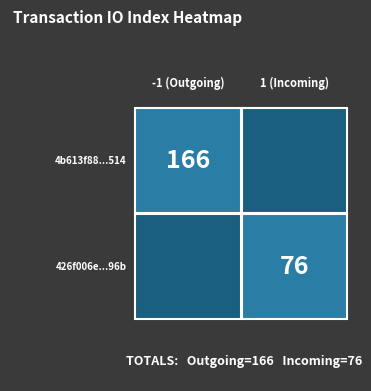

What is the maximum value shown in the chart?

166